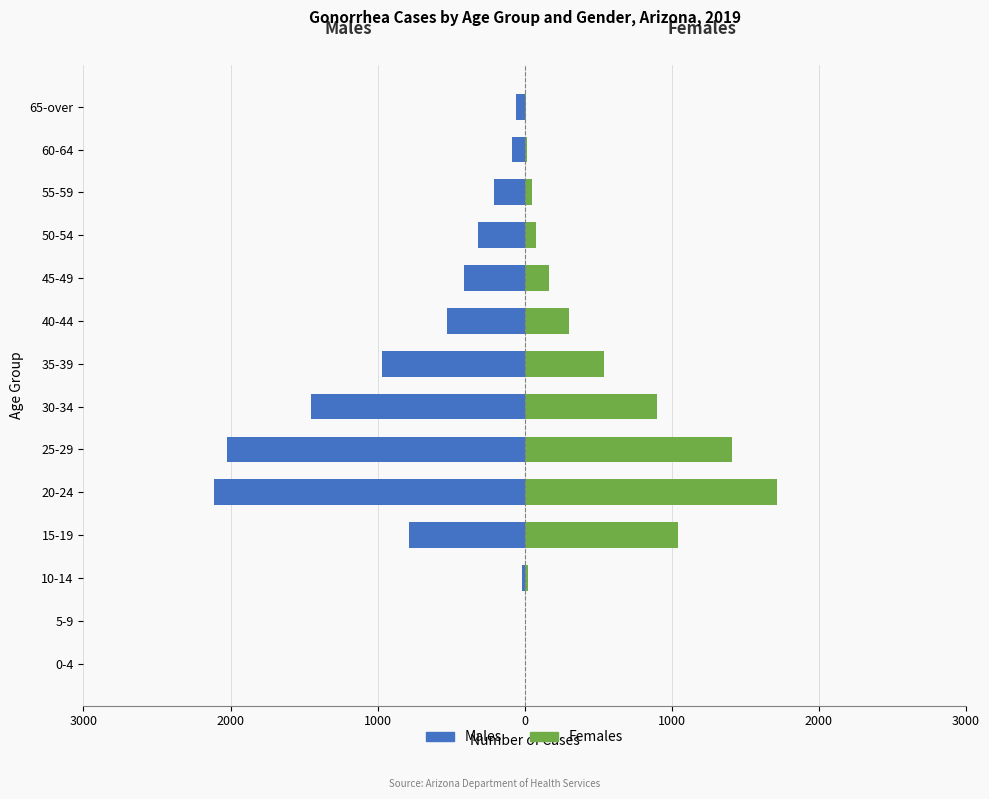

What is the highest value of the Females series?

1714